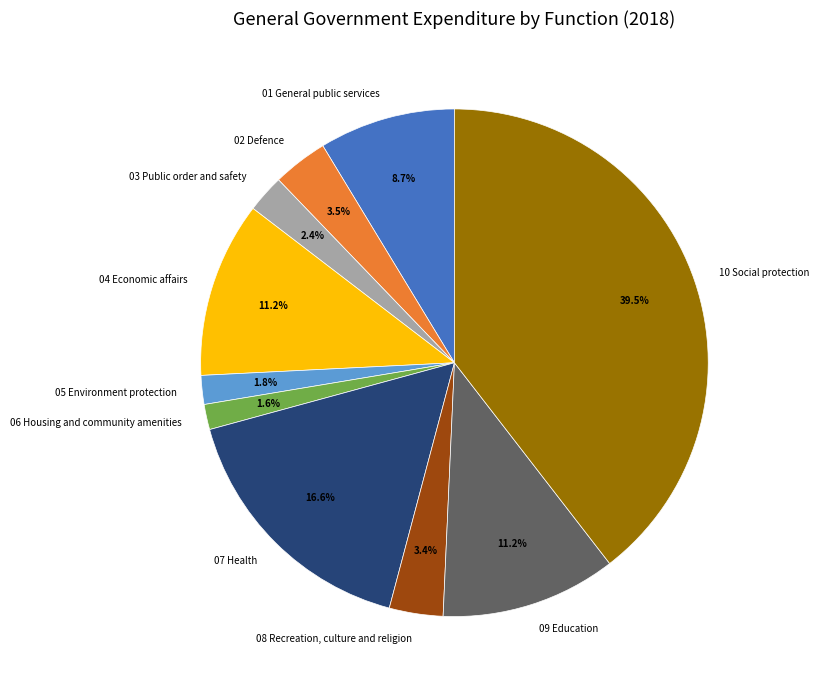

What is the largest slice in the pie chart?

10 Social protection